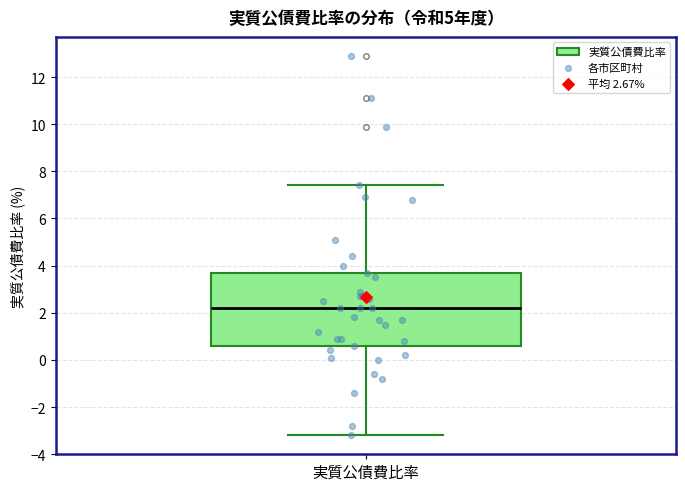

Transcribe this box plot: give where the median line is, the range the box spans, and where the two whiskers end, as read against the y-axis. The values are not printed on the chart, so give them approximately, as read against the axis.

median 2.2, box 0.6 to 3.8, whiskers -3.2 to 7.4